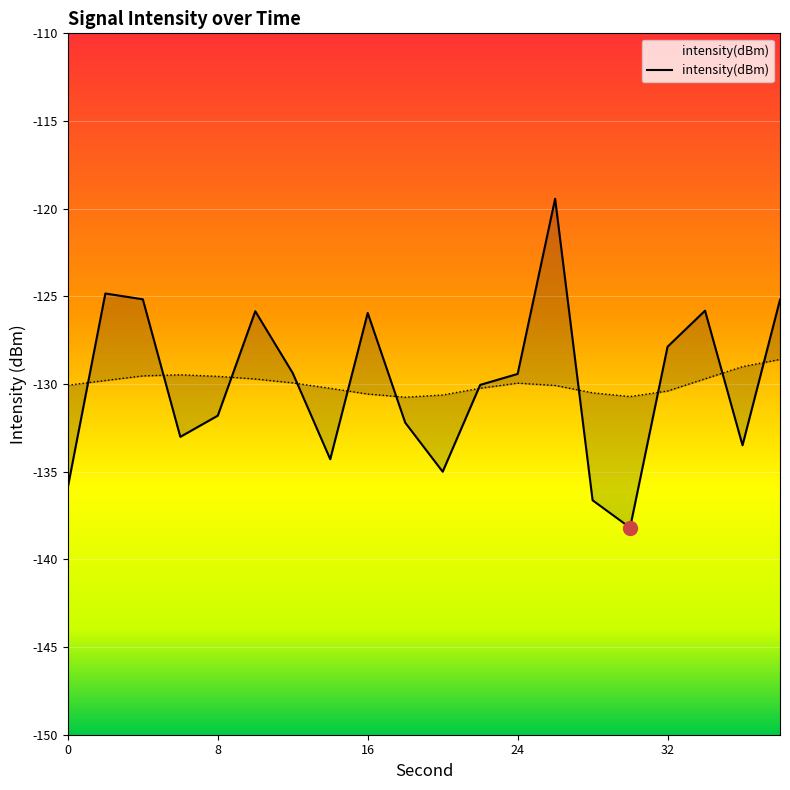

Reading left to right, what are all the values shown in this chart?

0=-135.9	2=-124.8	4=-125.2	6=-133.0	8=-131.8	10=-125.8	12=-129.4	14=-134.3	16=-125.9	18=-132.2	20=-135.0	22=-130.0	24=-129.4	26=-119.4	28=-136.6	30=-138.2	32=-127.9	34=-125.8	36=-133.5	38=-125.2